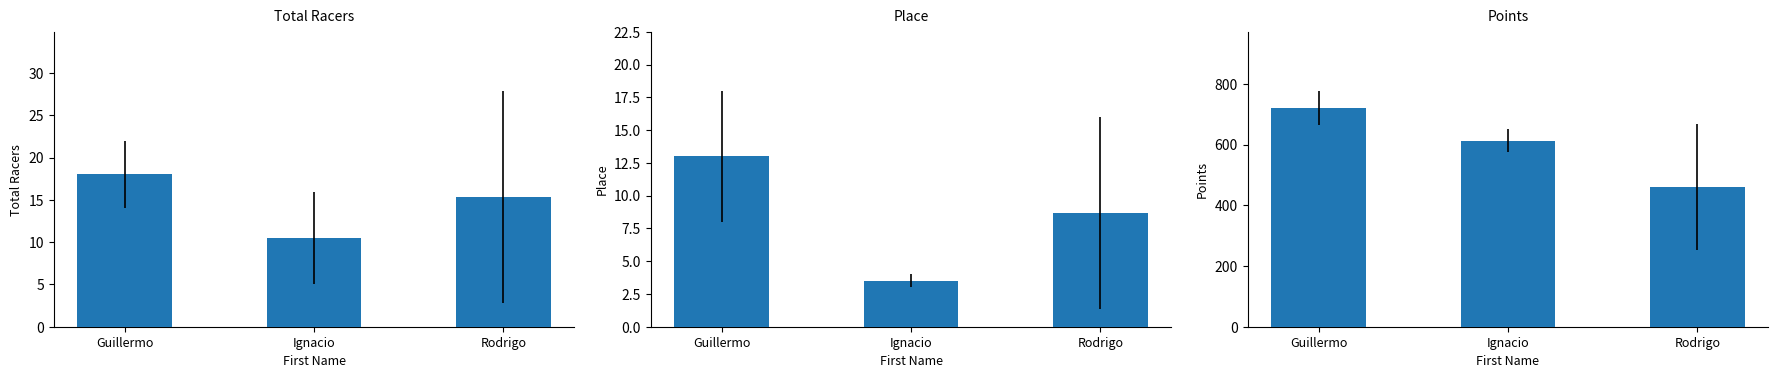

Which series changed the most between Guillermo and Rodrigo?

Points